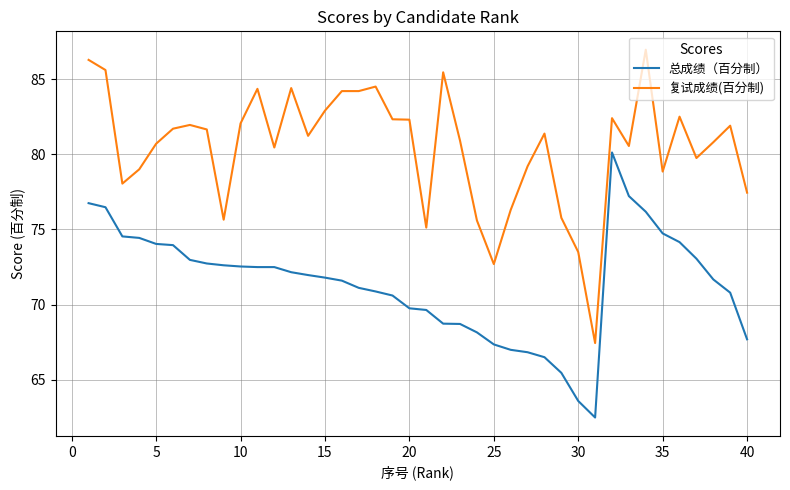

Which series has the largest total across all categories?

复试成绩(百分制)